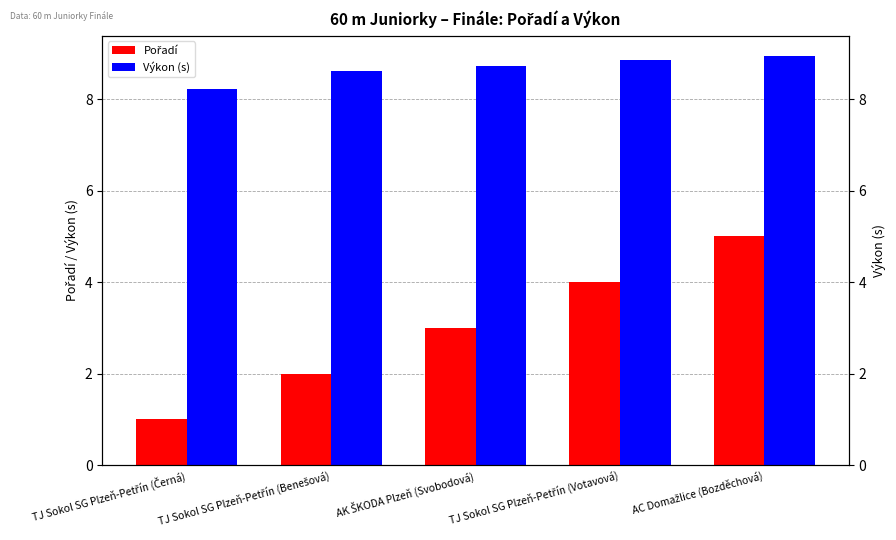

Which series has the largest range (max minus min)?

Pořadí